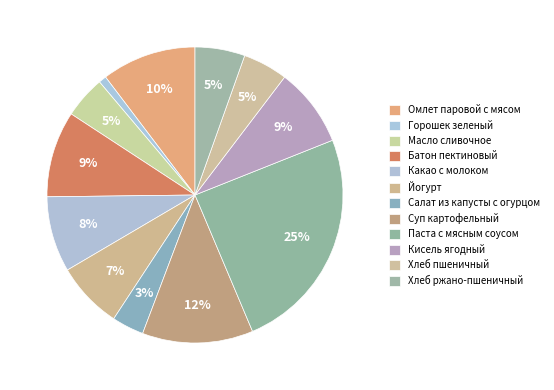

Rank the categories by value from lowest to highest.

Горошек зеленый консервированный, Салат из белокочанной капусты с огурцом, Масло сливочное, Хлеб пшеничный, Хлеб ржано-пшеничный, Йогурт, Какао с молоком, Кисель ягодный, Батон пектиновый, Омлет паровой с мясом, Суп картофельный с горохом и сухариками, Паста с мясным соусом